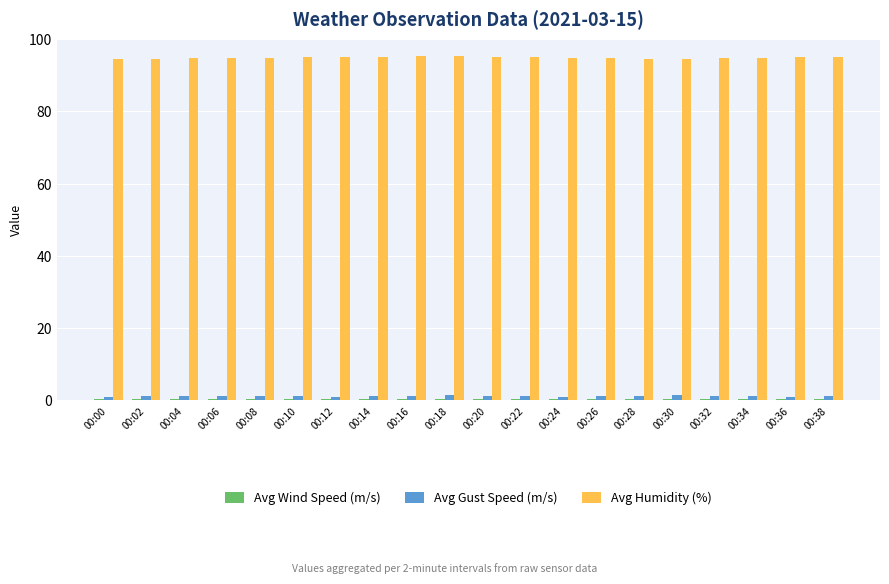

Count the number of categories in the chart.

20